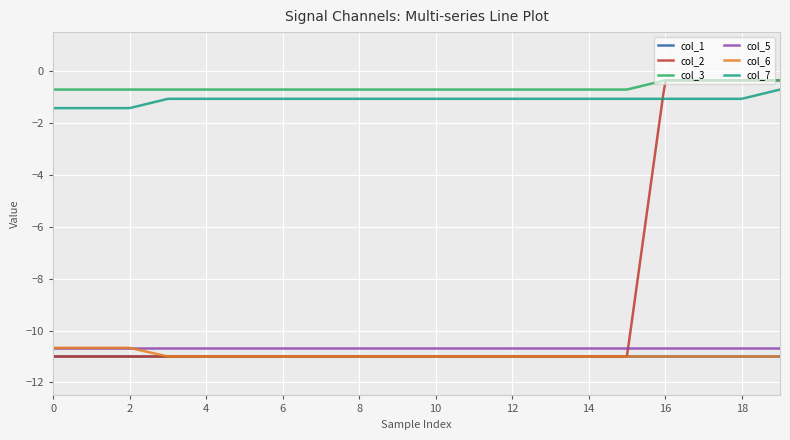

True or false: col_5 and col_3 intersect in this chart.

False